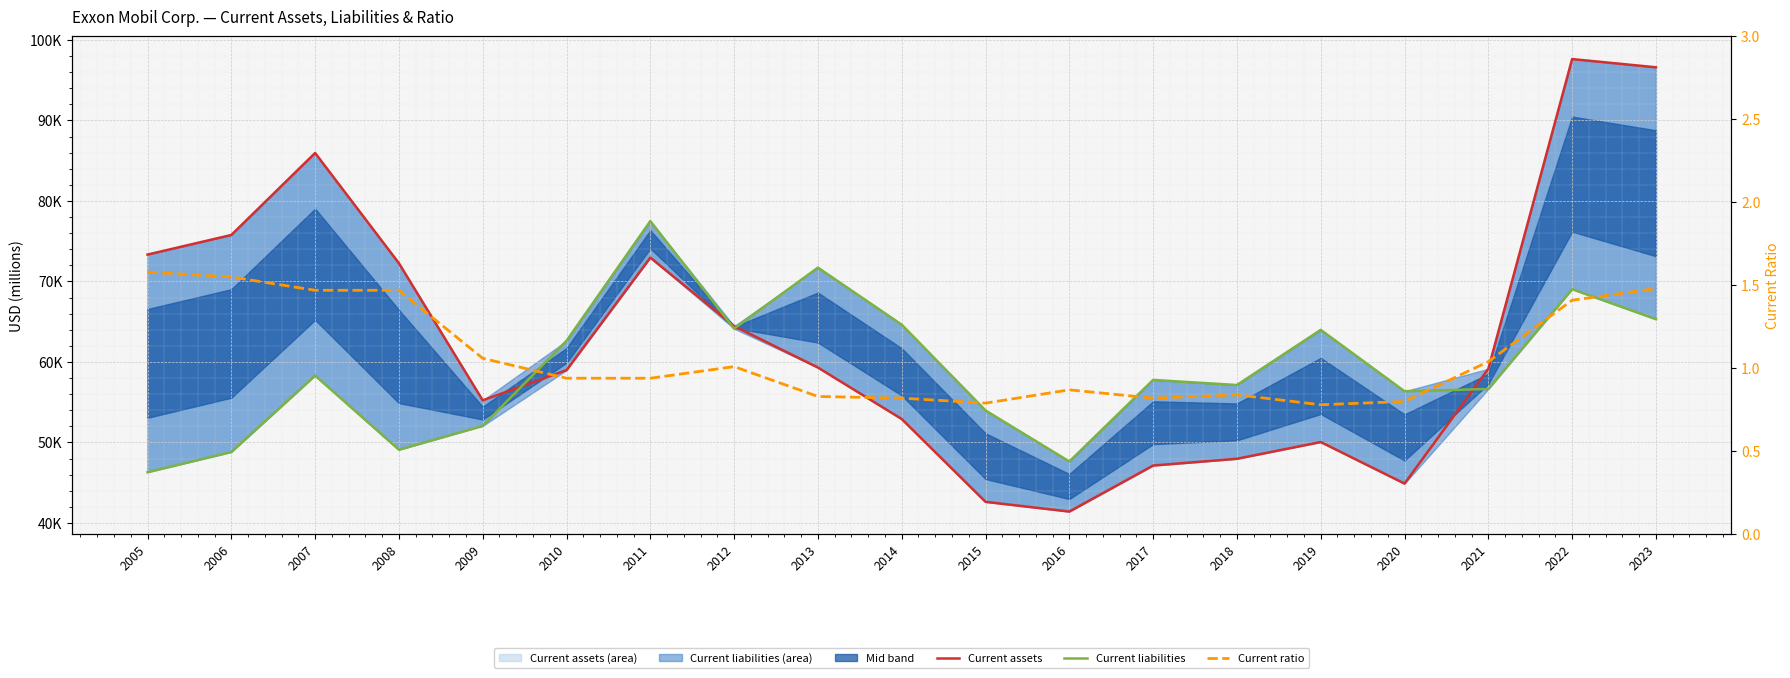

In Current ratio, how many points are lower than both neighbors (excluding endpoints)?

3